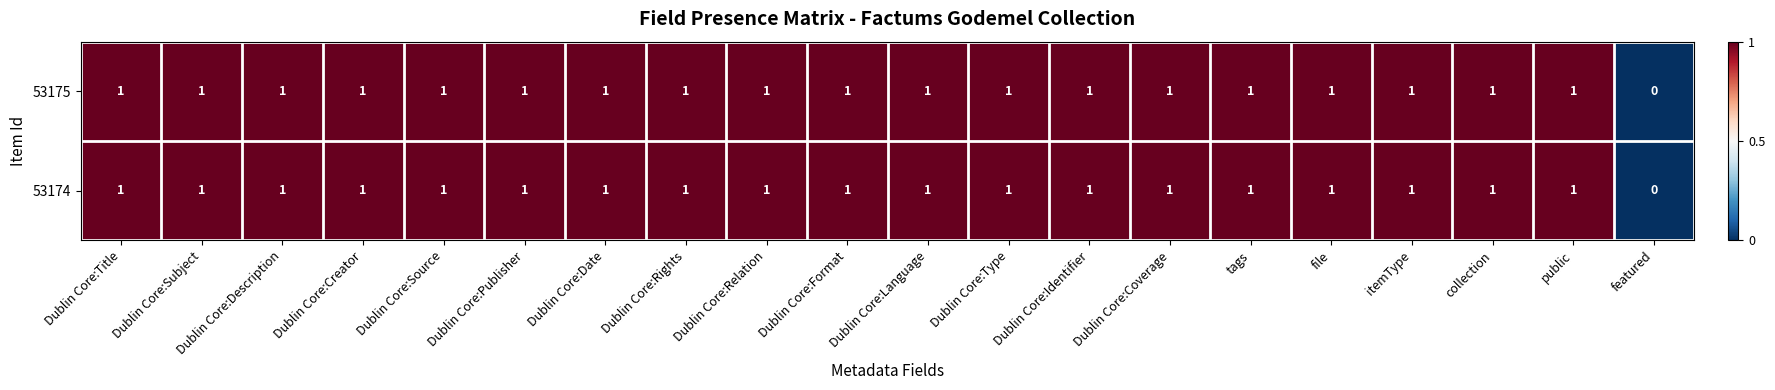

True or false: 53174 has a value of 2 at Dublin Core:Description.

False